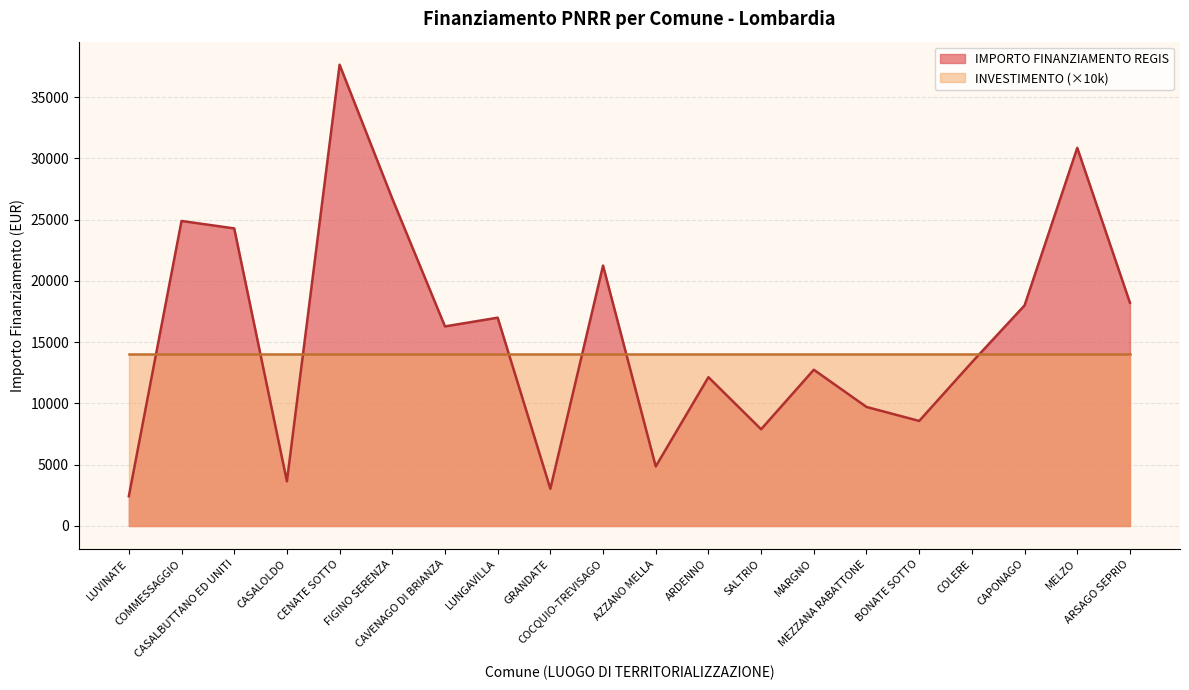

Rank the categories by value from lowest to highest.

LUVINATE, GRANDATE, CASALOLDO, AZZANO MELLA, SALTRIO, BONATE SOTTO, MEZZANA RABATTONE, ARDENNO, MARGNO, COLERE, CAVENAGO DI BRIANZA, LUNGAVILLA, CAPONAGO, ARSAGO SEPRIO, COCQUIO-TREVISAGO, CASALBUTTANO ED UNITI, COMMESSAGGIO, FIGINO SERENZA, MELZO, CENATE SOTTO